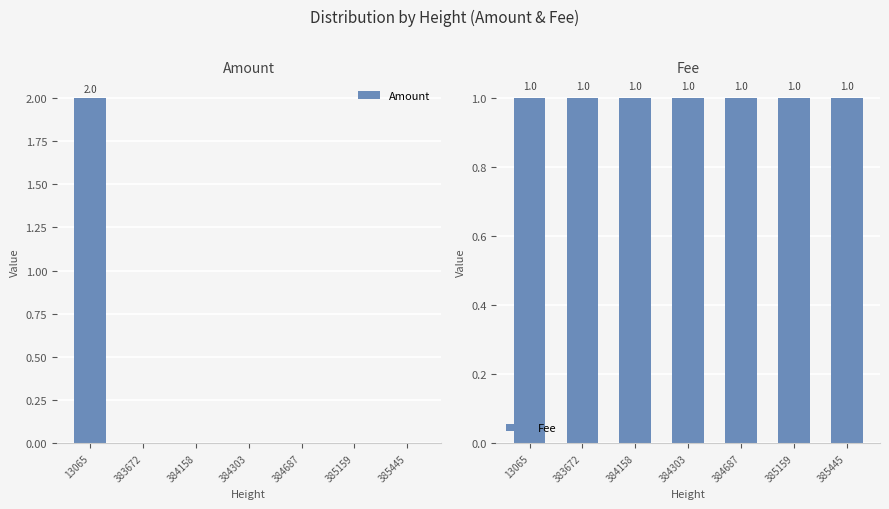

True or false: Fee has a value of 1 at 383672.

True